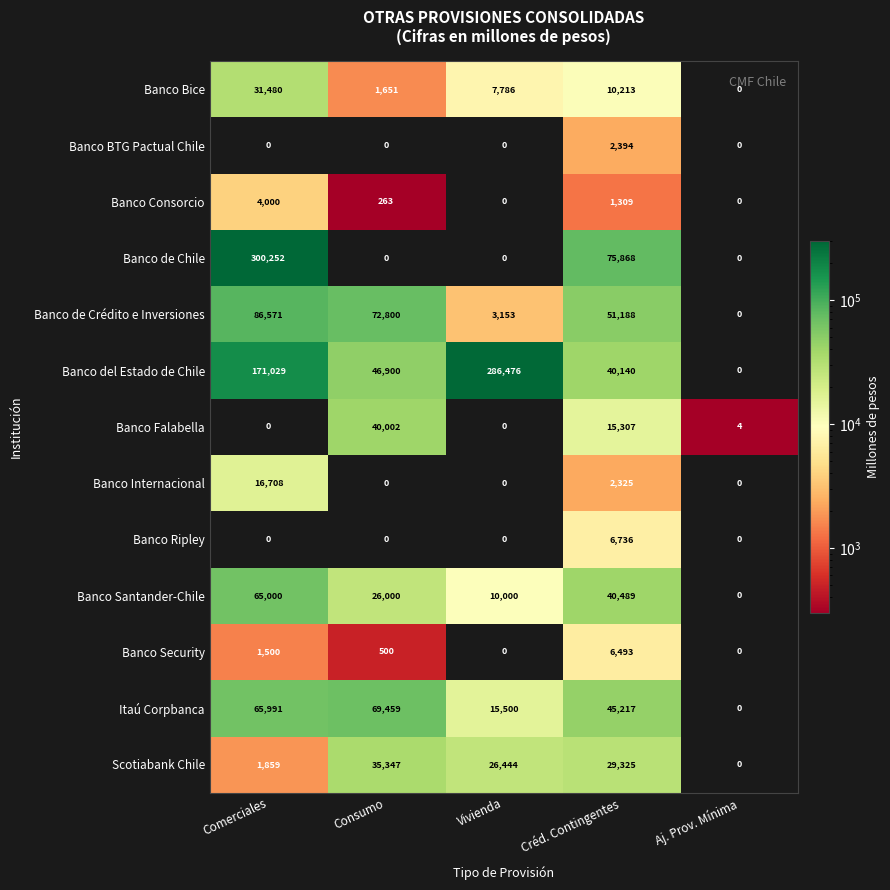

What is the sum of the Banco de Chile values at Aj. Prov. Mínima and Créd. Contingentes?

75868